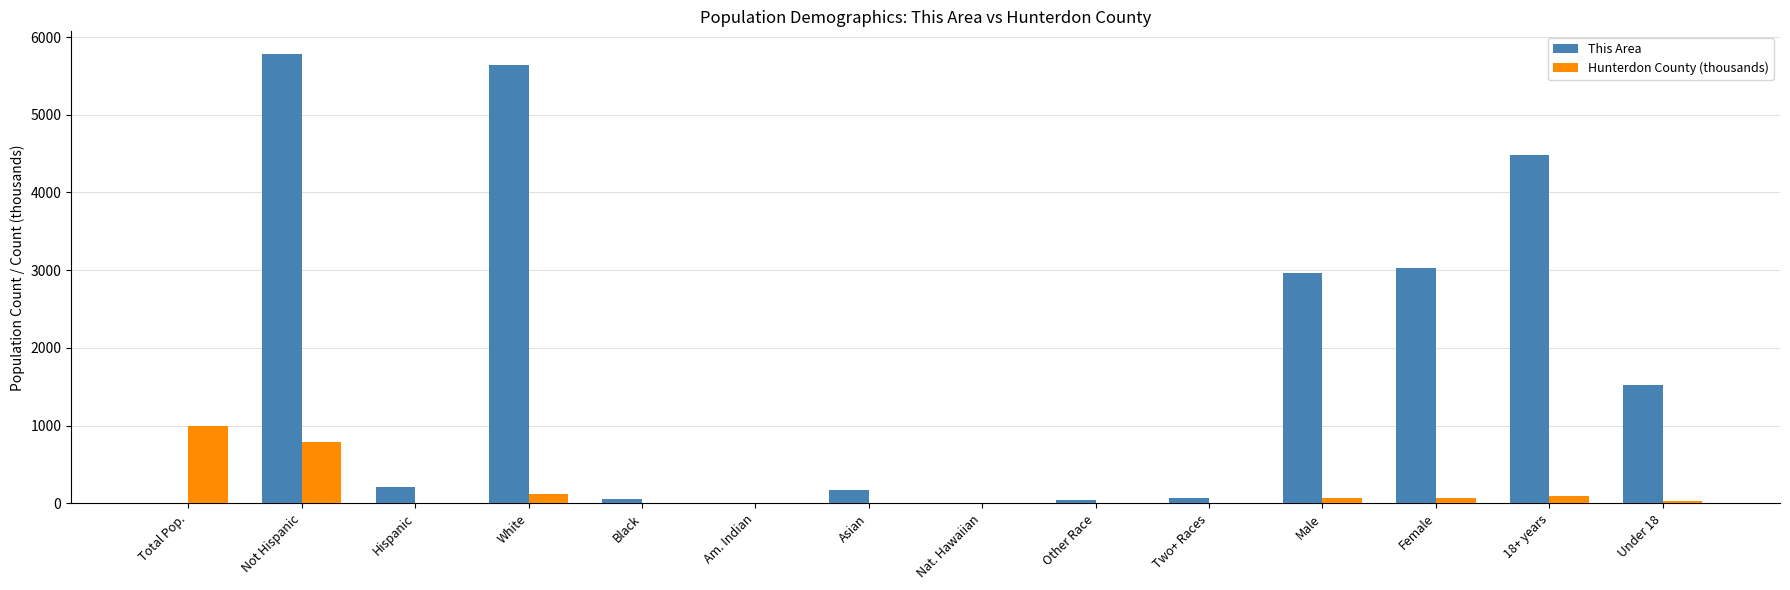

What value does the This Area series have at Am. Indian?

2.0